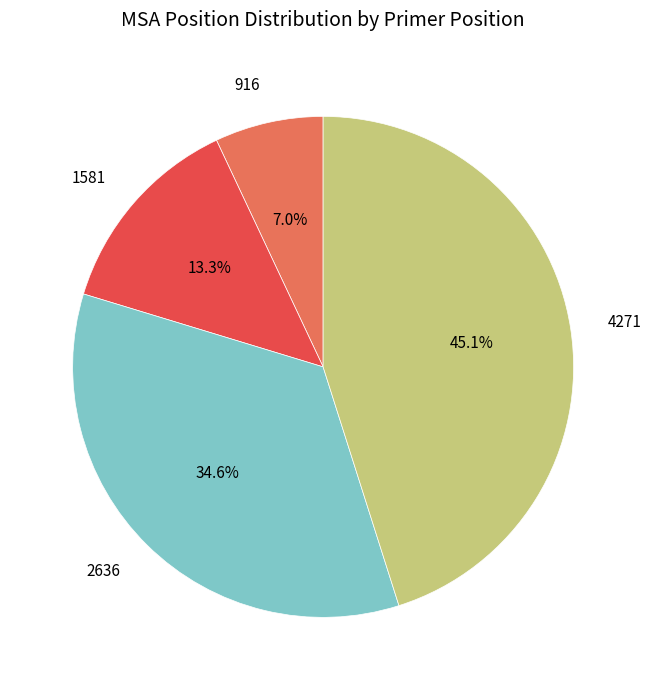

Is there any slice that represents more than half of the pie?

No